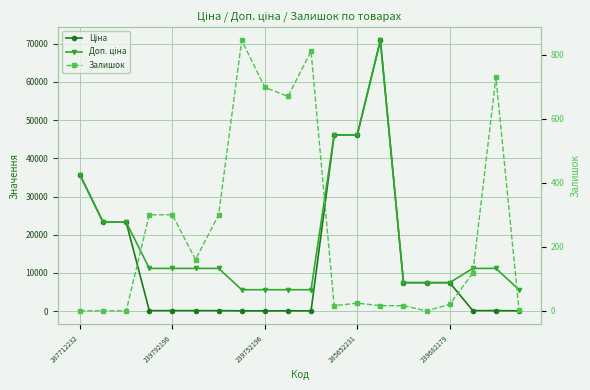

Which series has the largest total across all categories?

Доп. ціна